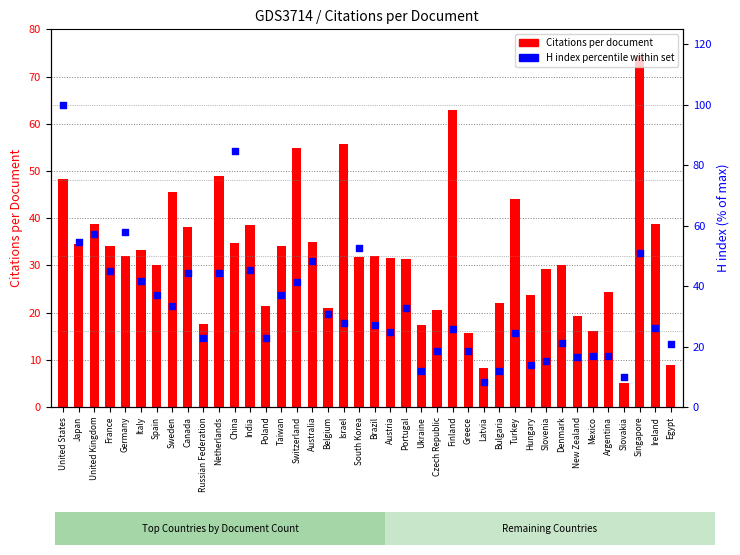

Which series has the widest spread of Y values?

H index percentile